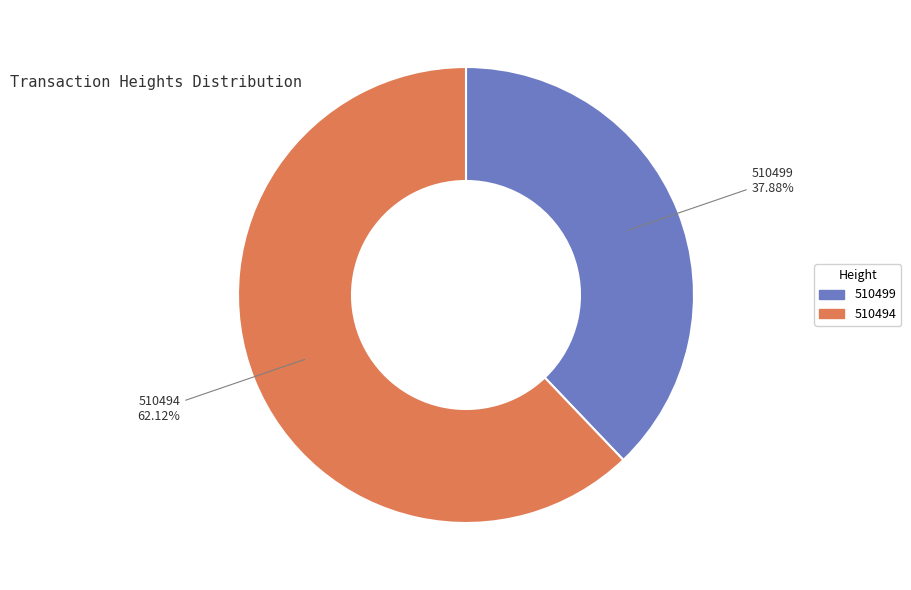

Between 510494 and 510499, which is larger?

510494